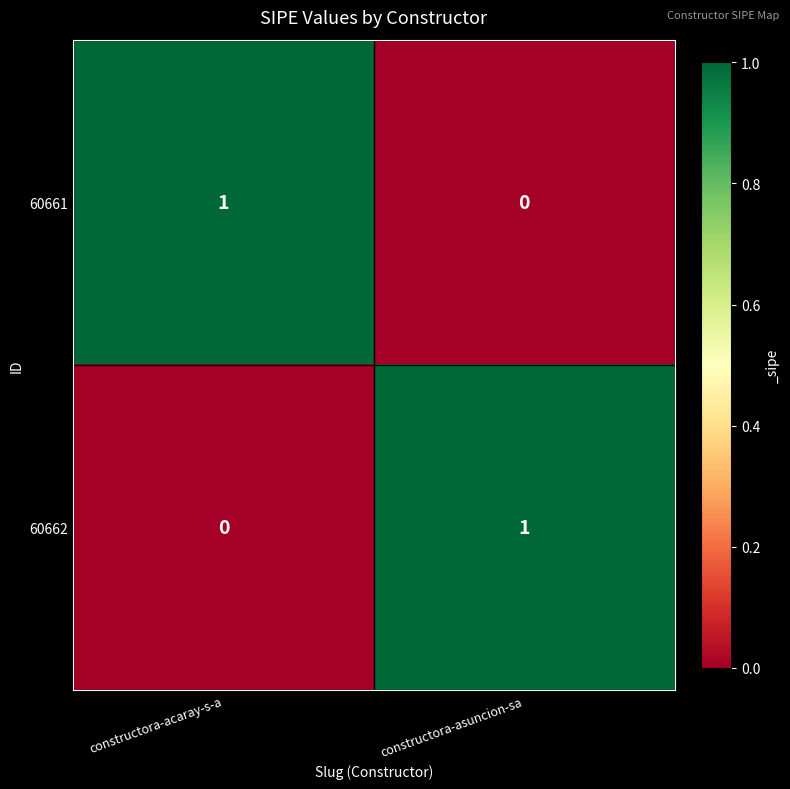

List the labels in order of 60662 value, largest first.

constructora-asuncion-sa, constructora-acaray-s-a